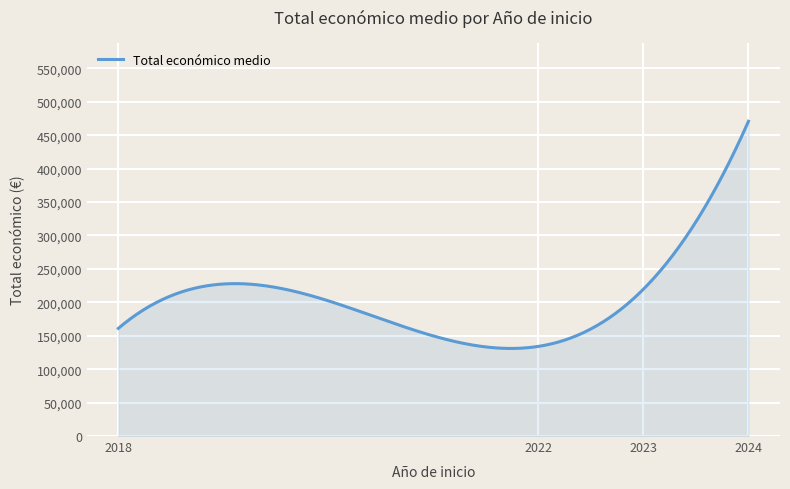

What is the greatest value displayed?

470934.4